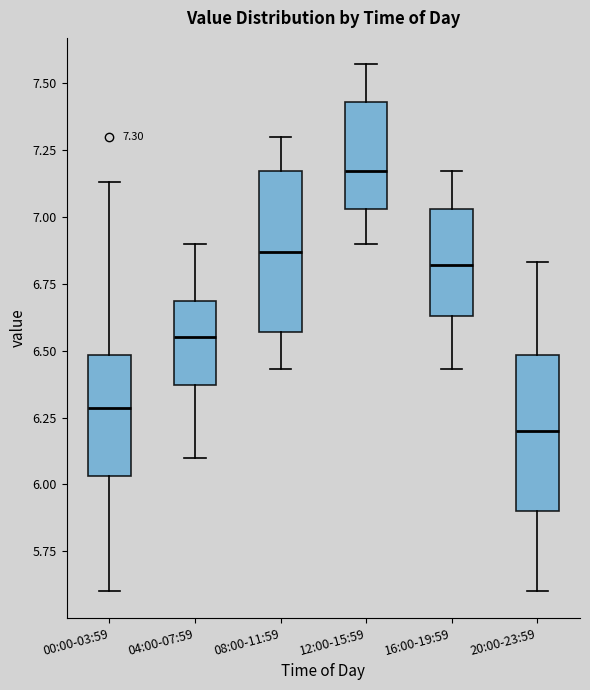

Which box's median line is the highest?

12:00-15:59